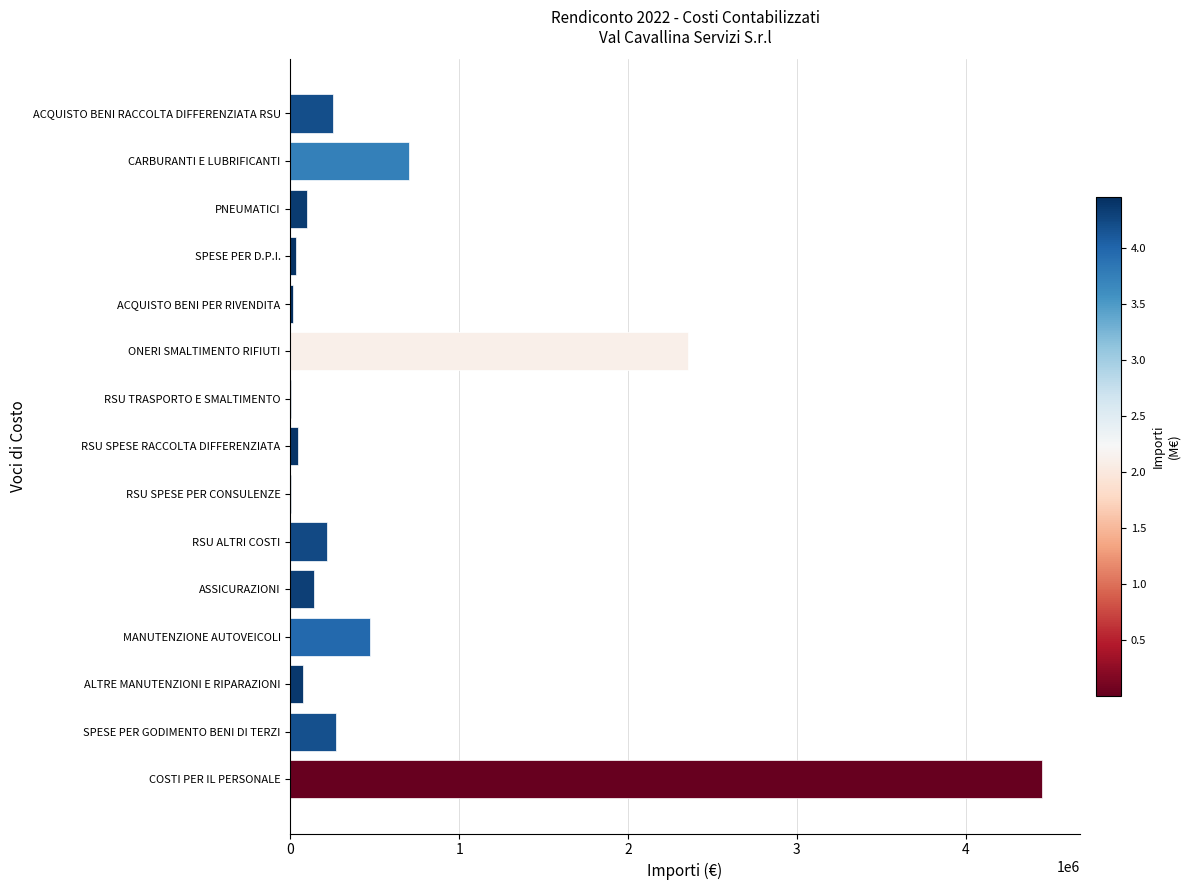

Is it true that the value at ONERI SMALTIMENTO RIFIUTI is 2352171.7?

True